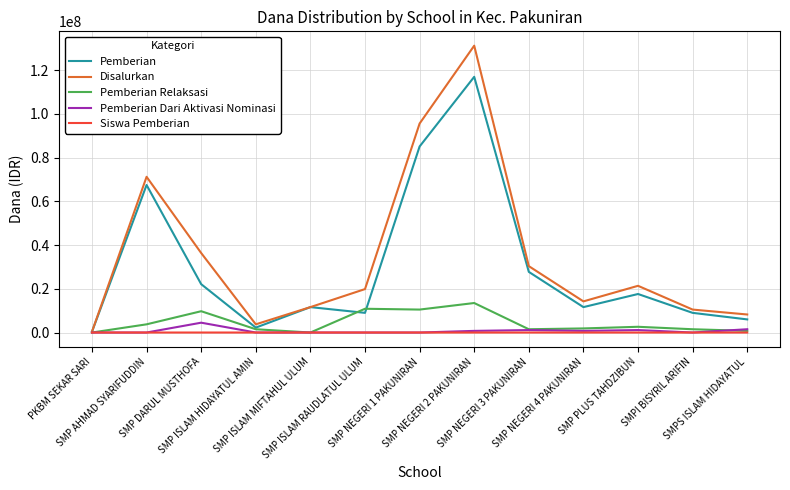

What is the sum of all Pemberian Relaksasi values?

58125000